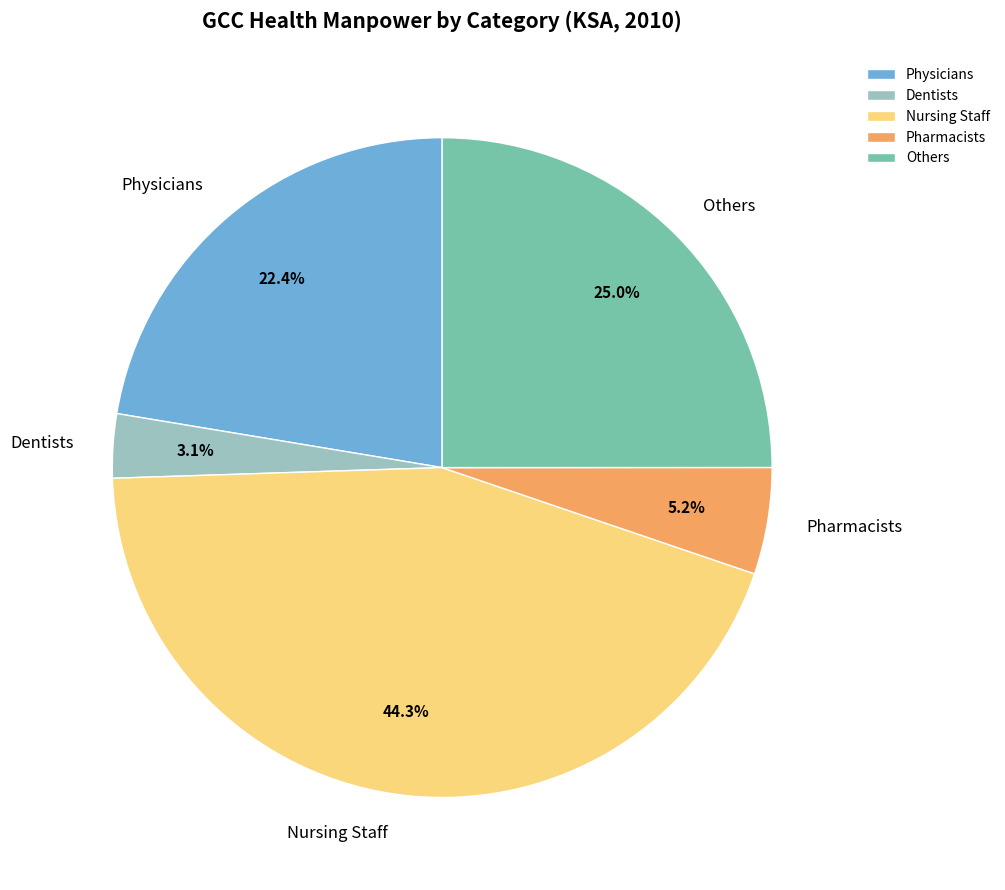

How many slices are in this pie chart?

5